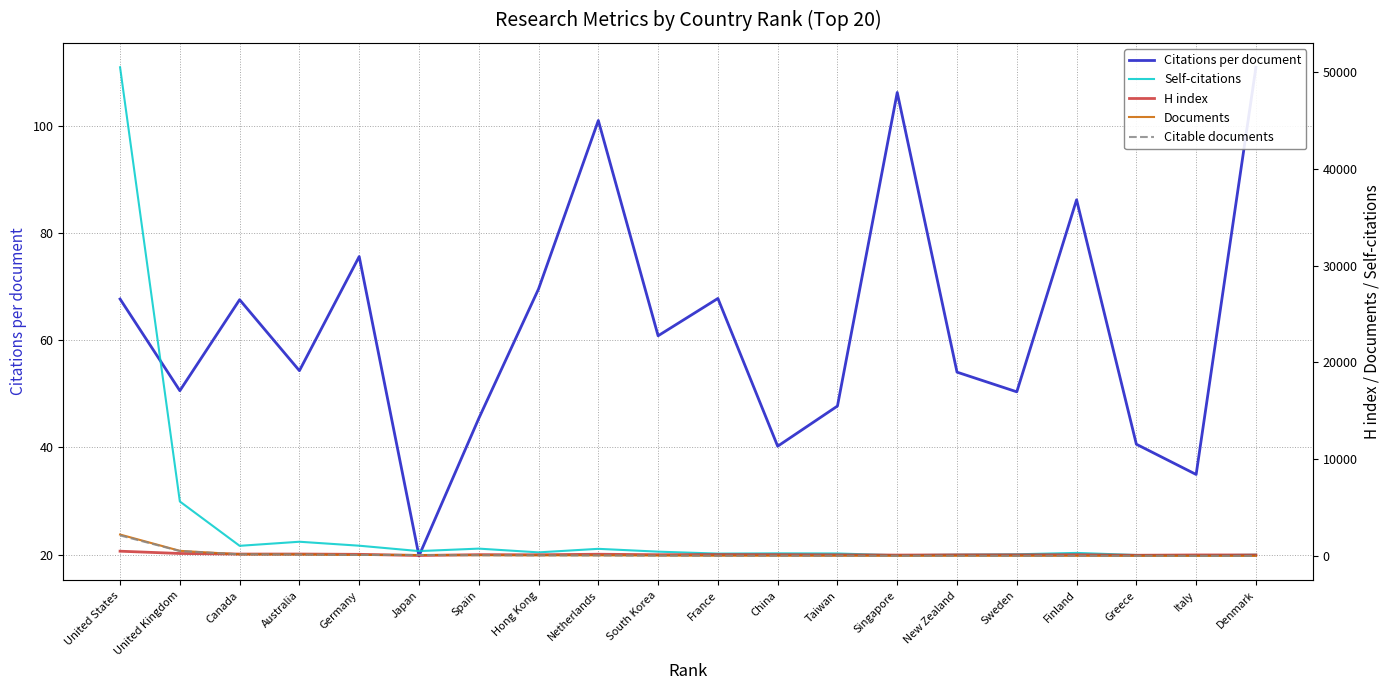

Read the Documents value at Sweden.

40.0